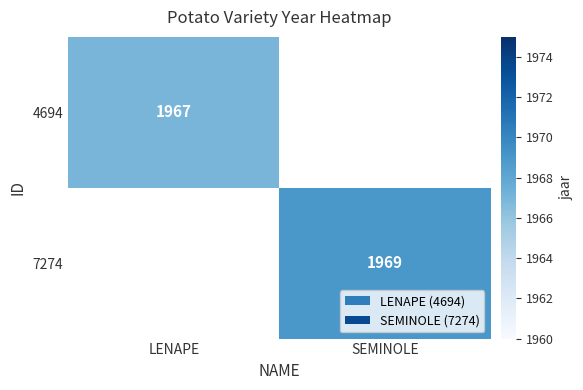

The 4694 series shows 3091.0 at LENAPE. True or false?

False